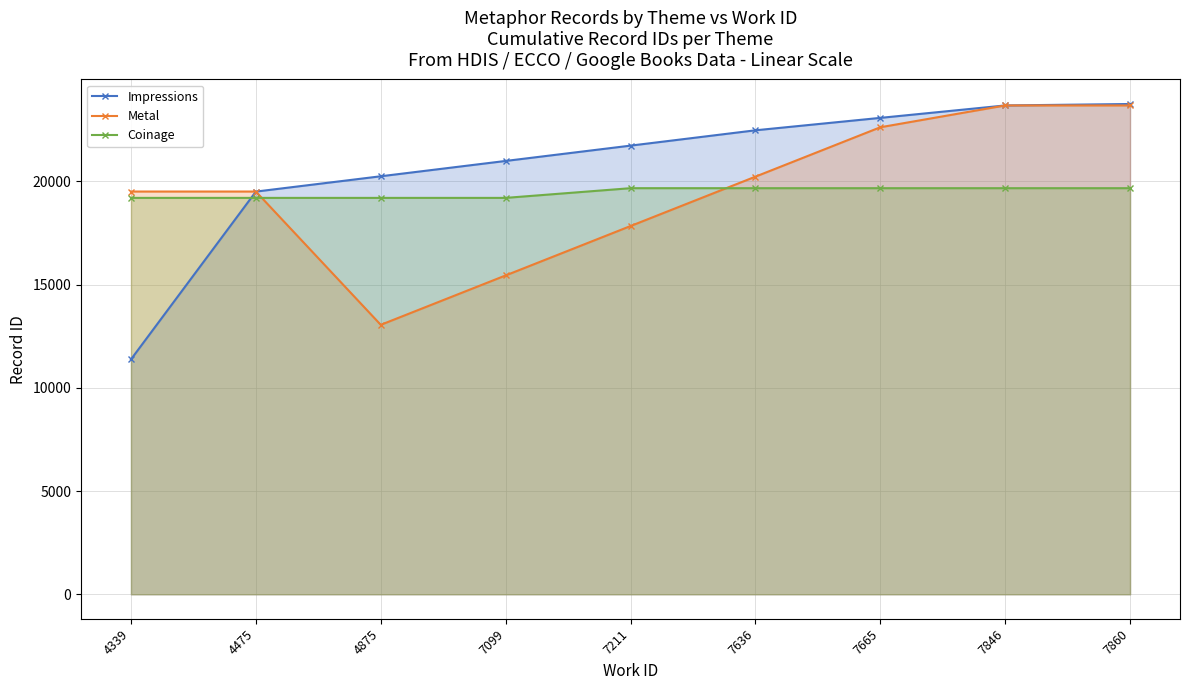

Rank the categories by Impressions value from highest to lowest.

7860, 7846, 7665, 7636, 7211, 7099, 4875, 4475, 4339